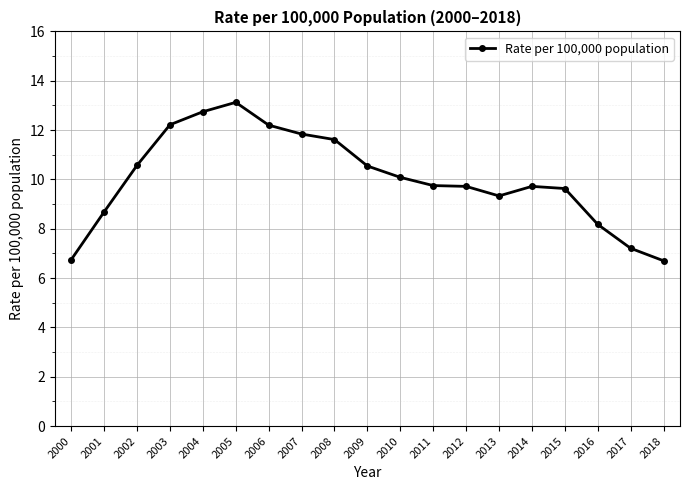

At which category does the data reach its first local peak?

2005